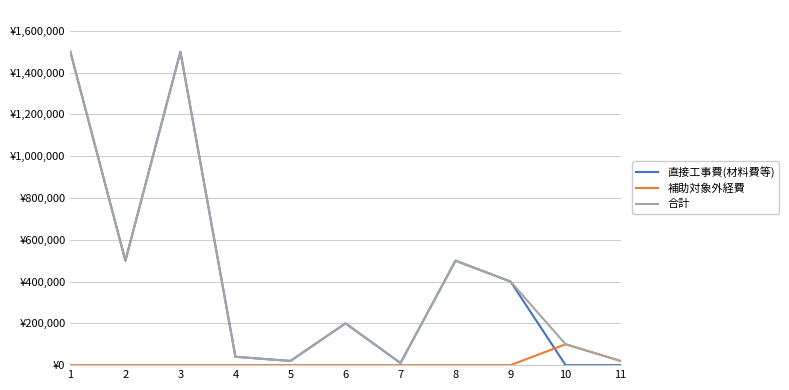

Is it true that 補助対象外経費 equals 100000 at 10?

True